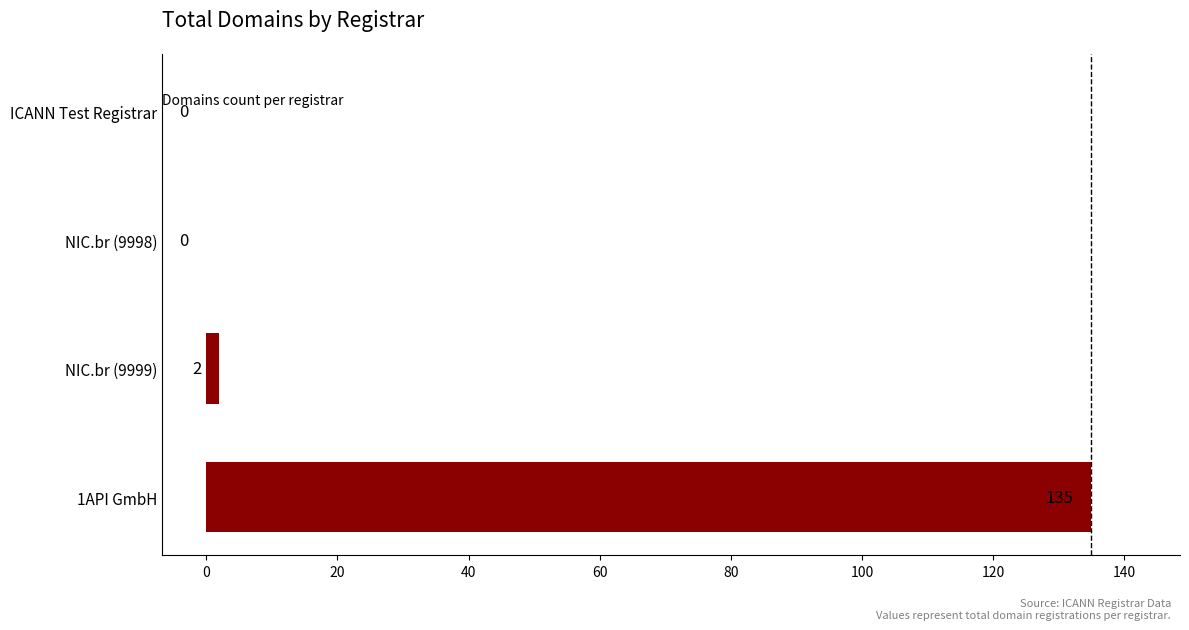

What is the greatest value displayed?

135